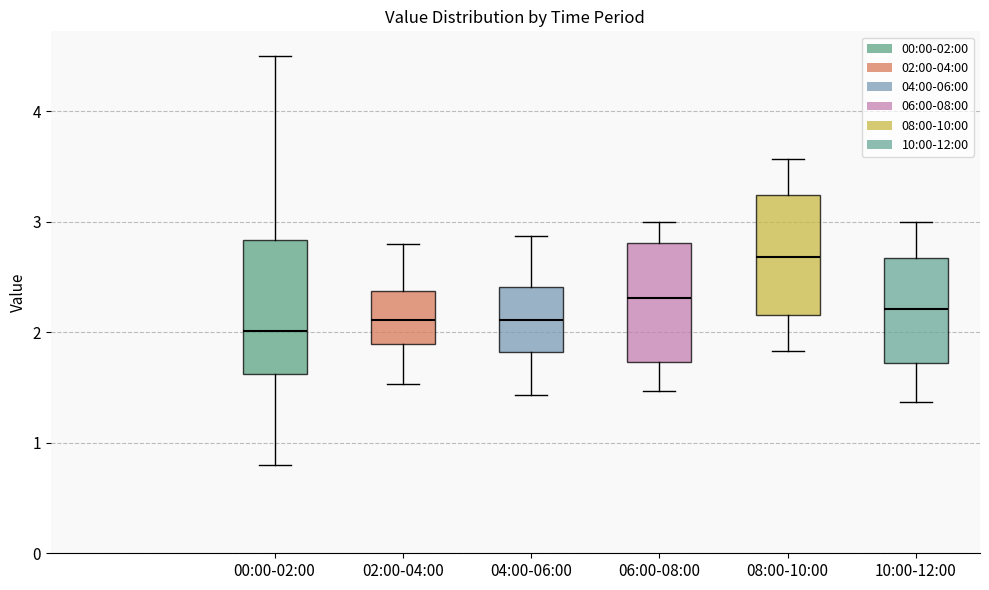

Reading left to right, transcribe this box plot: for each box, give where its median line is, the range the box spans, and where its two whiskers end, as read against the y-axis. The values are not printed on the chart, so give them approximately, as read against the axis.

00:00-02:00: median 2.0, box 1.6 to 2.8, whiskers 0.8 to 4.5
02:00-04:00: median 2.1, box 1.9 to 2.4, whiskers 1.5 to 2.8
04:00-06:00: median 2.1, box 1.8 to 2.4, whiskers 1.4 to 2.9
06:00-08:00: median 2.3, box 1.7 to 2.8, whiskers 1.5 to 3.0
08:00-10:00: median 2.7, box 2.2 to 3.2, whiskers 1.8 to 3.6
10:00-12:00: median 2.2, box 1.7 to 2.7, whiskers 1.4 to 3.0